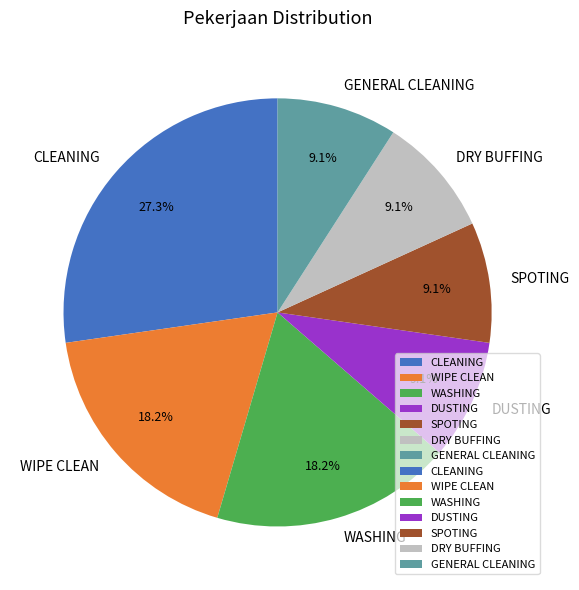

Which has a higher value, WASHING or GENERAL CLEANING?

WASHING